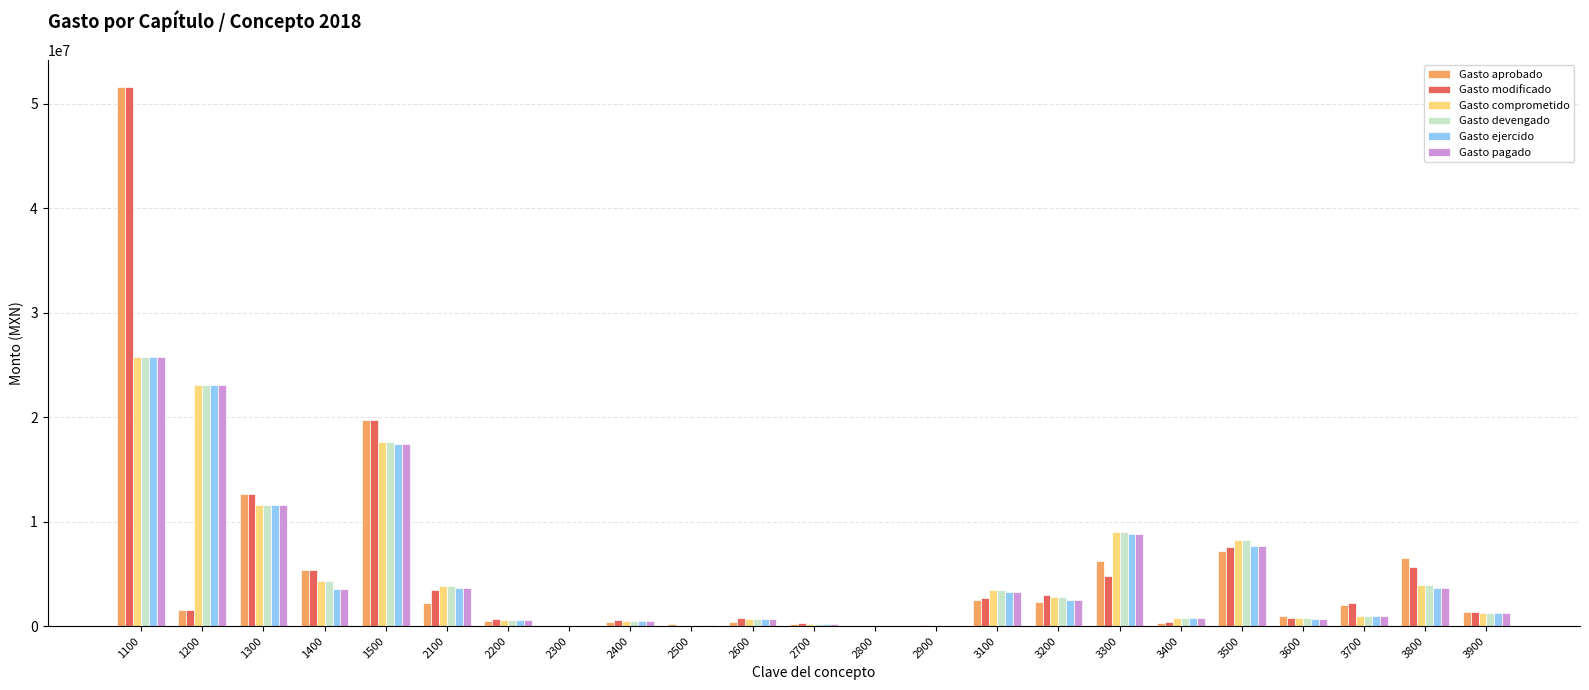

What is the difference between the Gasto devengado values at 2400 and 3800?

3388998